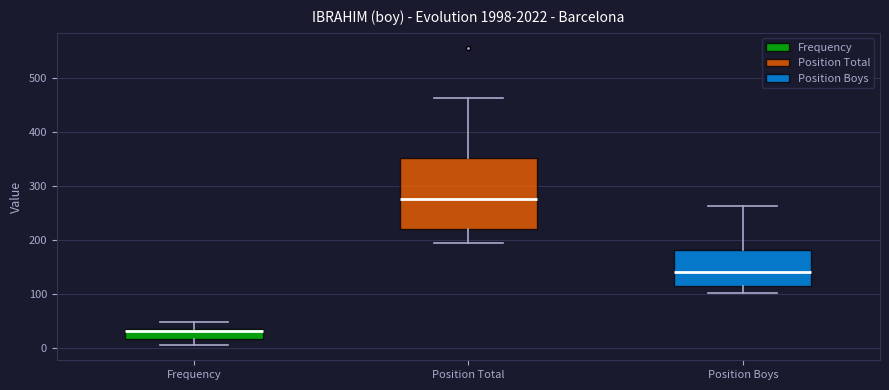

Reading left to right, transcribe this box plot: for each box, give where its median line is, the range the box spans, and where its two whiskers end, as read against the y-axis. The values are not printed on the chart, so give them approximately, as read against the axis.

Frequency: median 30, box 20 to 40, whiskers 0 to 50
Position Total: median 280, box 220 to 350, whiskers 190 to 460
Position Boys: median 140, box 120 to 180, whiskers 100 to 260